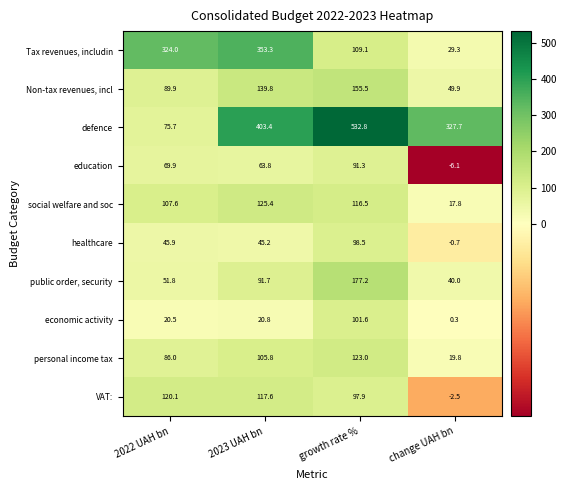

How many distinct data groups are displayed?

10